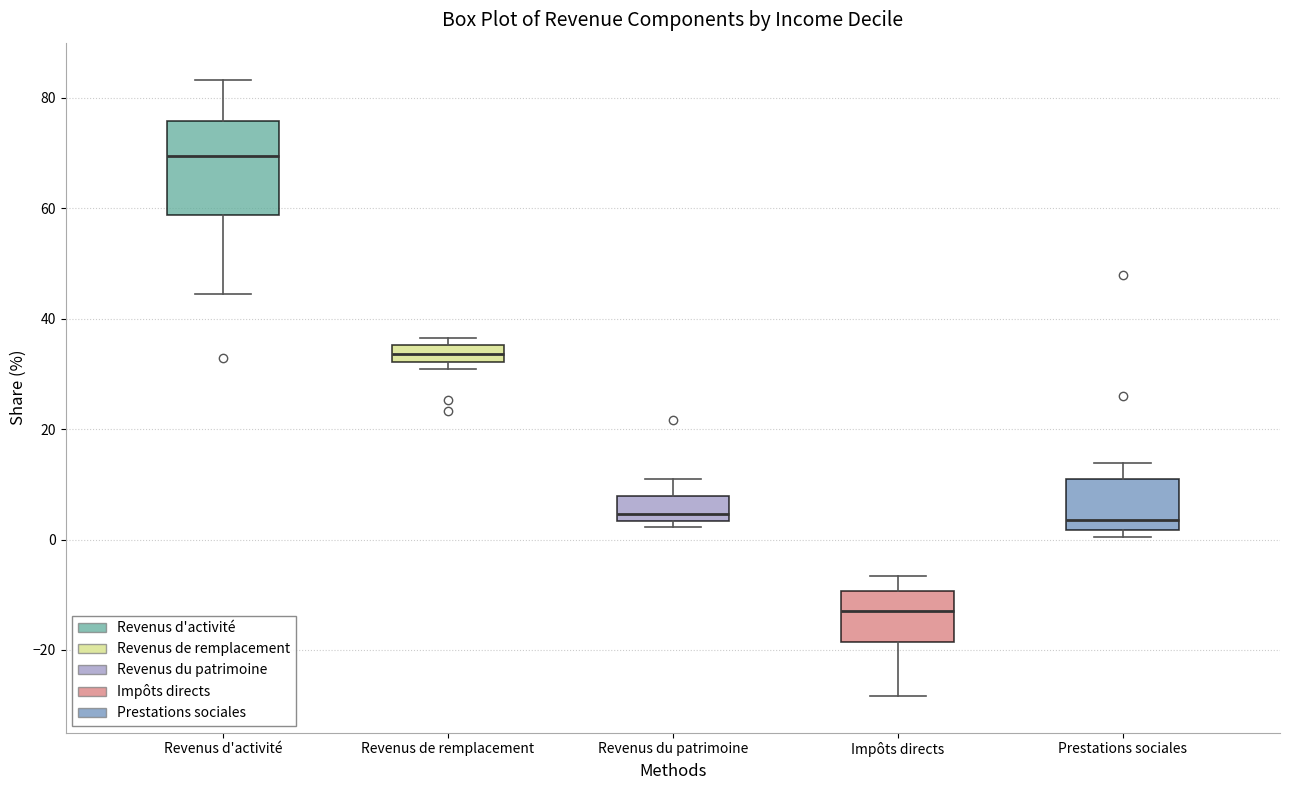

Comparing the boxes themselves (not the whiskers), which one is the tallest?

Revenus d'activité